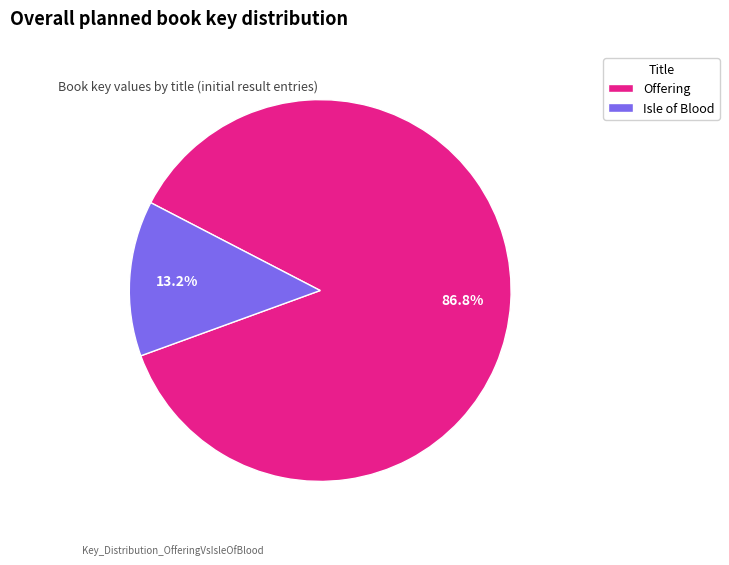

What is the largest slice in the pie chart?

Offering